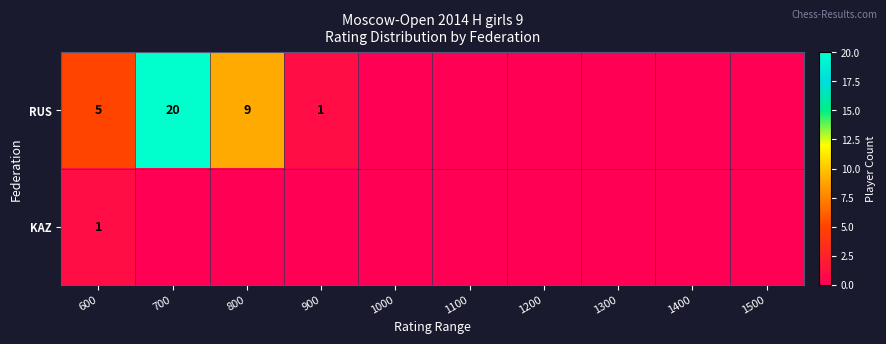

At how many categories does at least one series exceed 6?

2